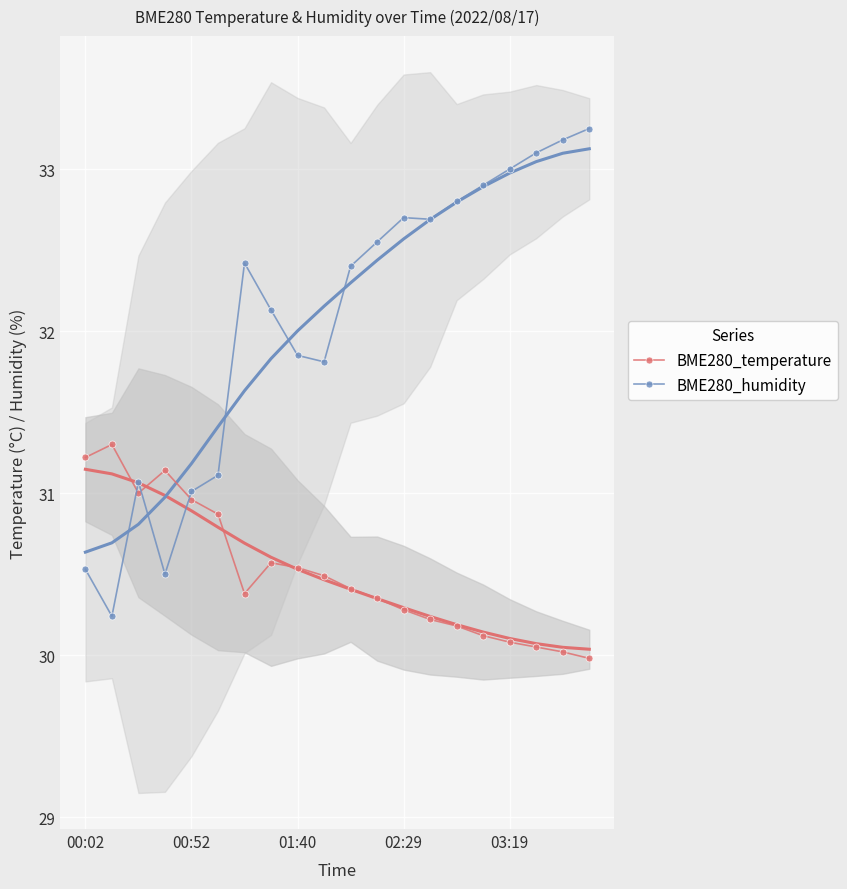

The value of BME280_humidity at 03:19 is 33.0. True or false?

True